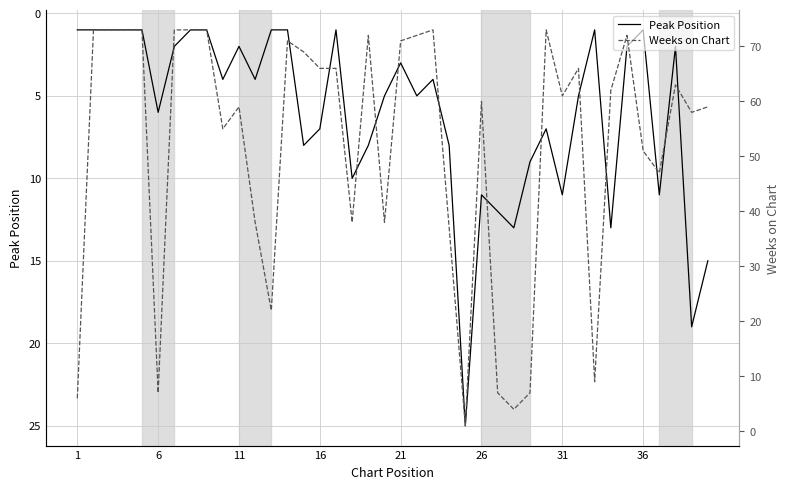

What is the average value of the Weeks on Chart series?

52